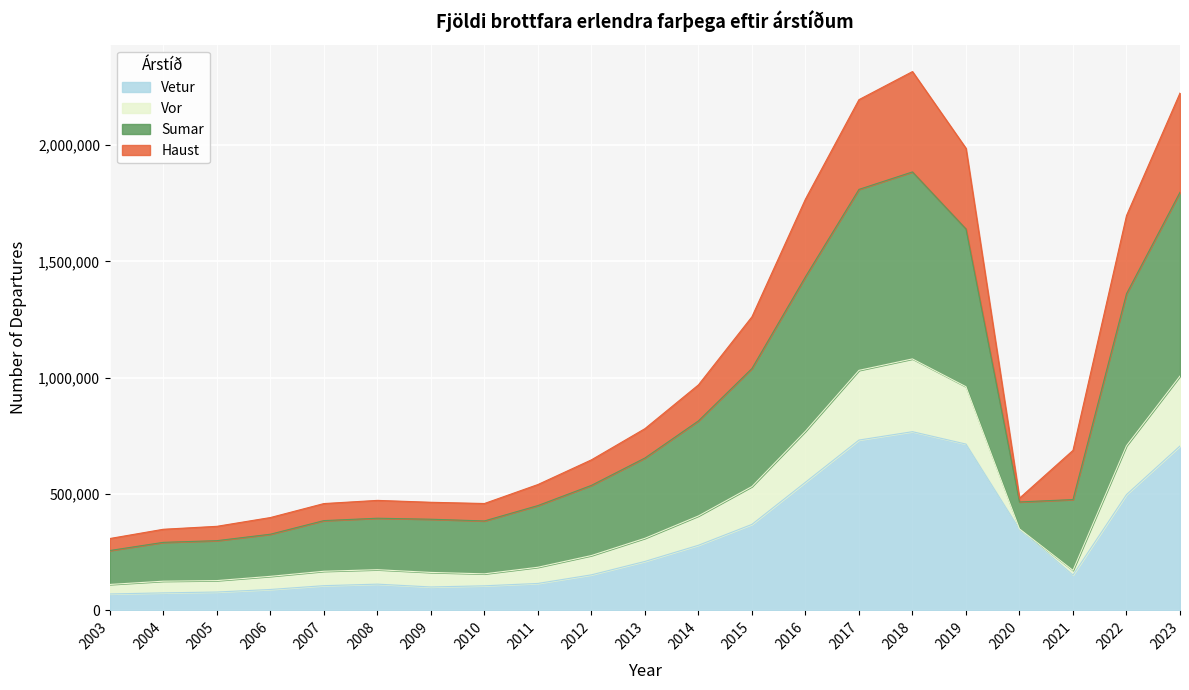

At which category does the chart reach its minimum across all series?

2003